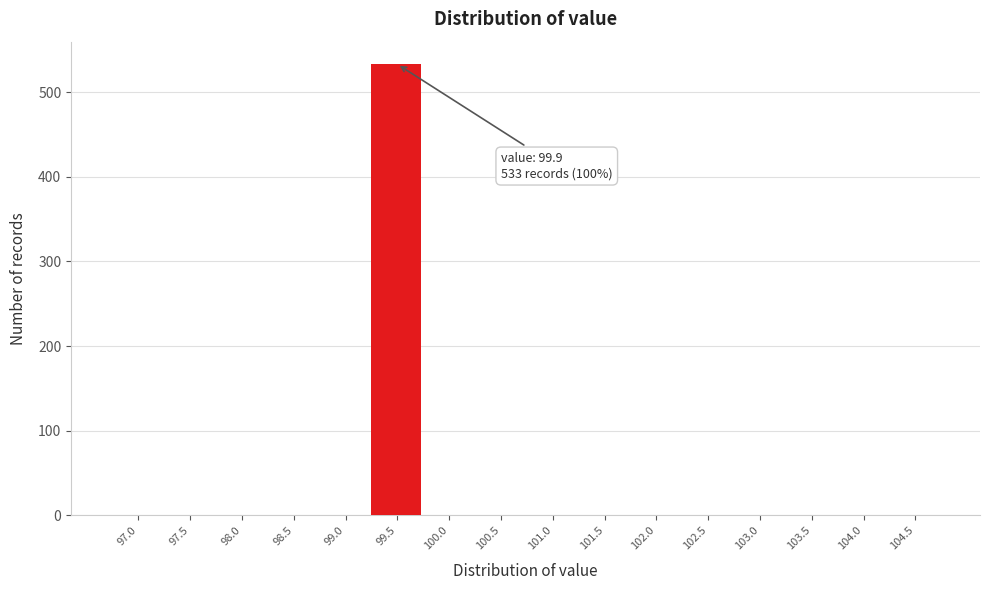

Reading left to right, transcribe all the data shown in this chart.

97.0=0	97.5=0	98.0=0	98.5=0	99.0=0	99.5=533	100.0=0	100.5=0	101.0=0	101.5=0	102.0=0	102.5=0	103.0=0	103.5=0	104.0=0	104.5=0